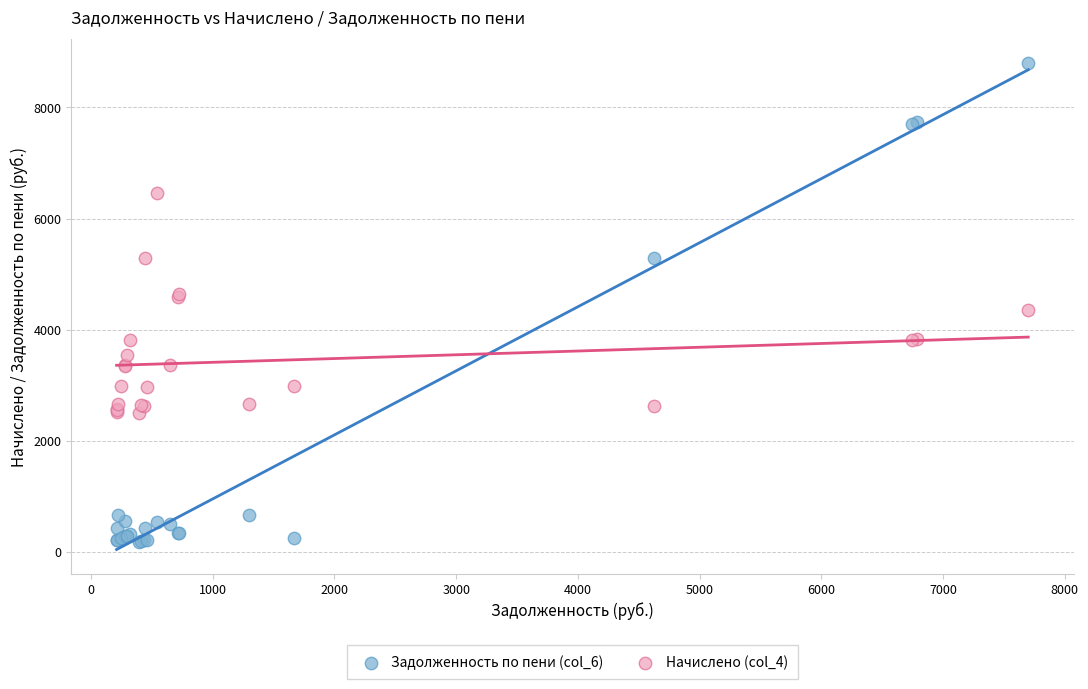

Which series contains the lowest Y value?

Задолженность по пени (col_6)